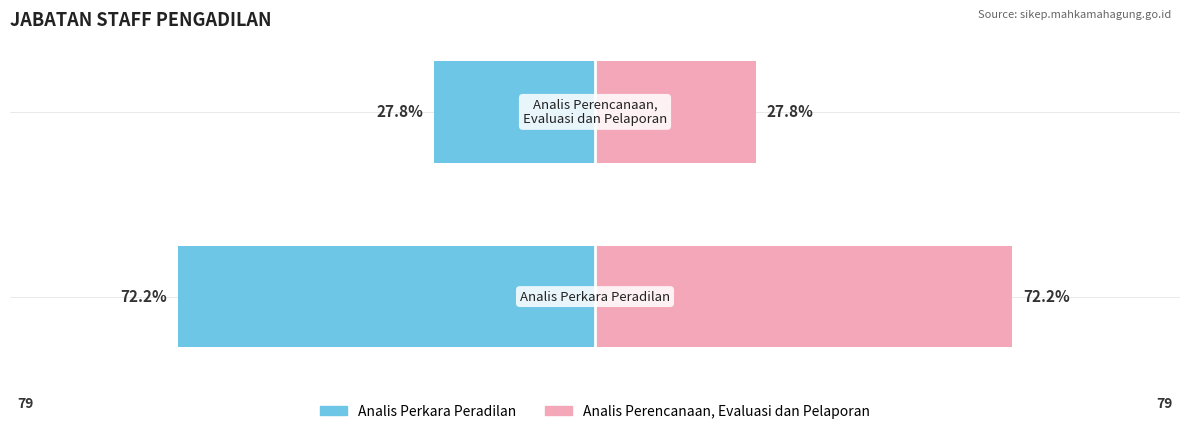

Where is Analis Perkara Peradilan nearest to the value -39?

1